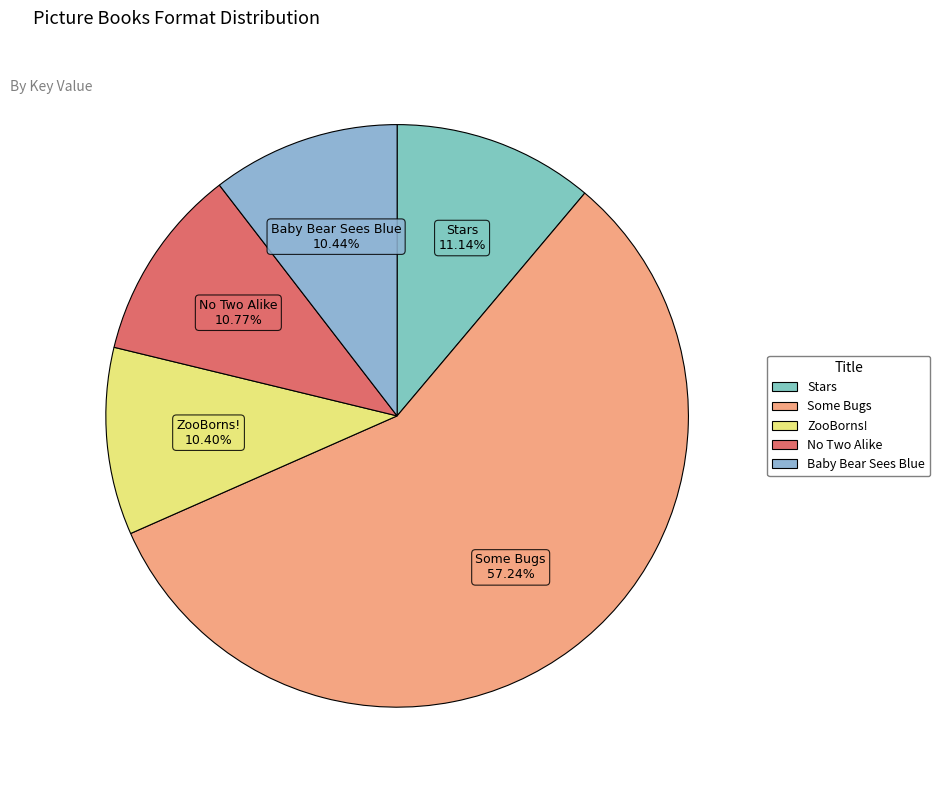

Which category has the biggest portion of the pie?

Some Bugs